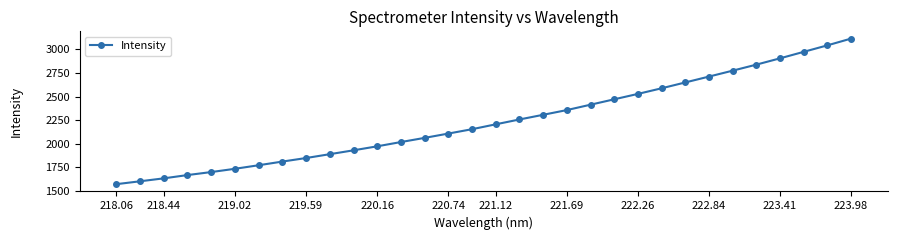

What is the maximum value shown in the chart?

3113.3